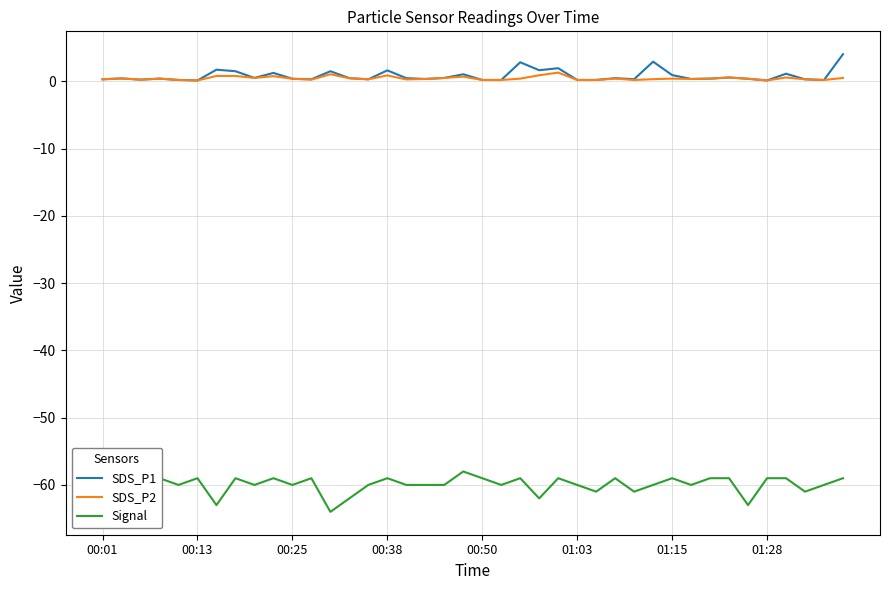

True or false: Signal has more than 2 points higher than both neighbors.

True